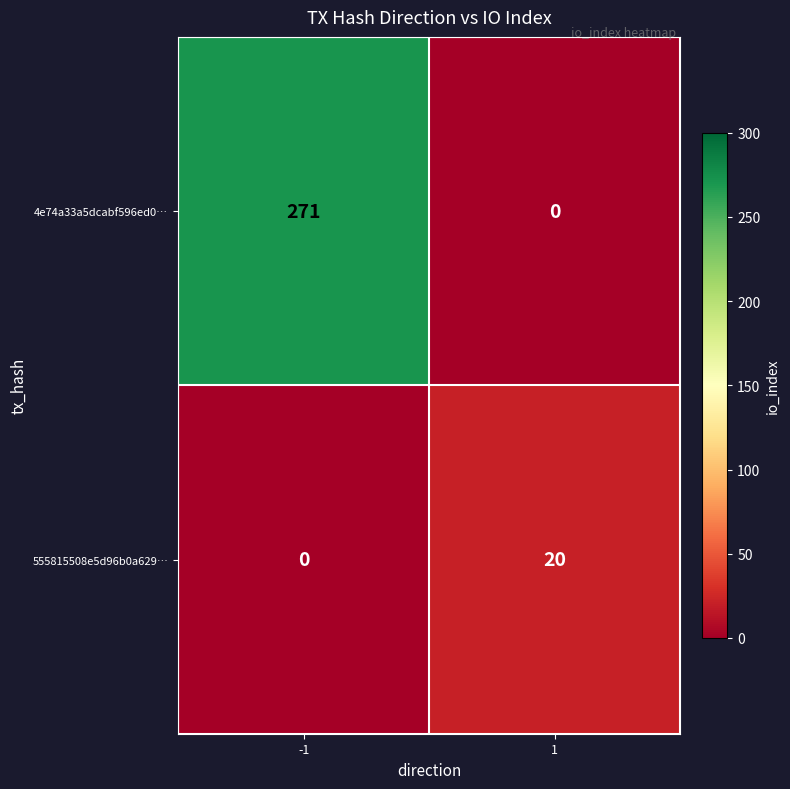

What is the sum of all 4e74a33a5dcabf596ed0… values?

271